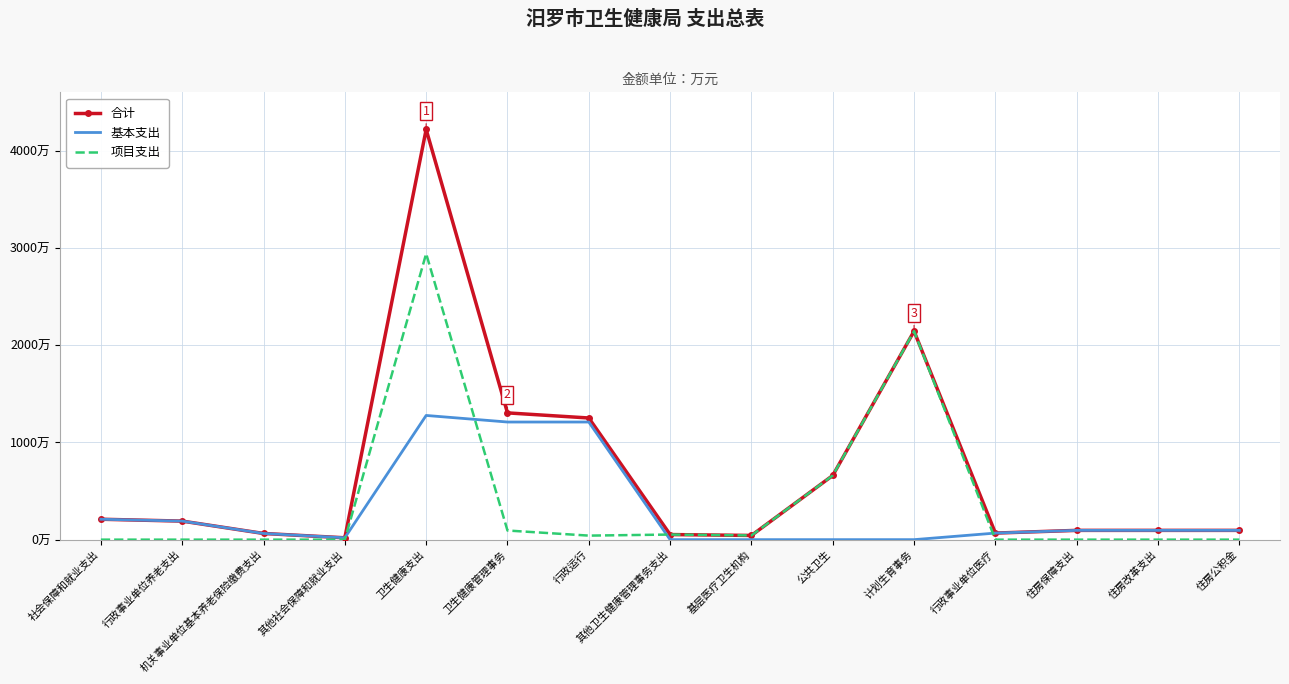

What is the label of the 15th point from the left?

住房公积金